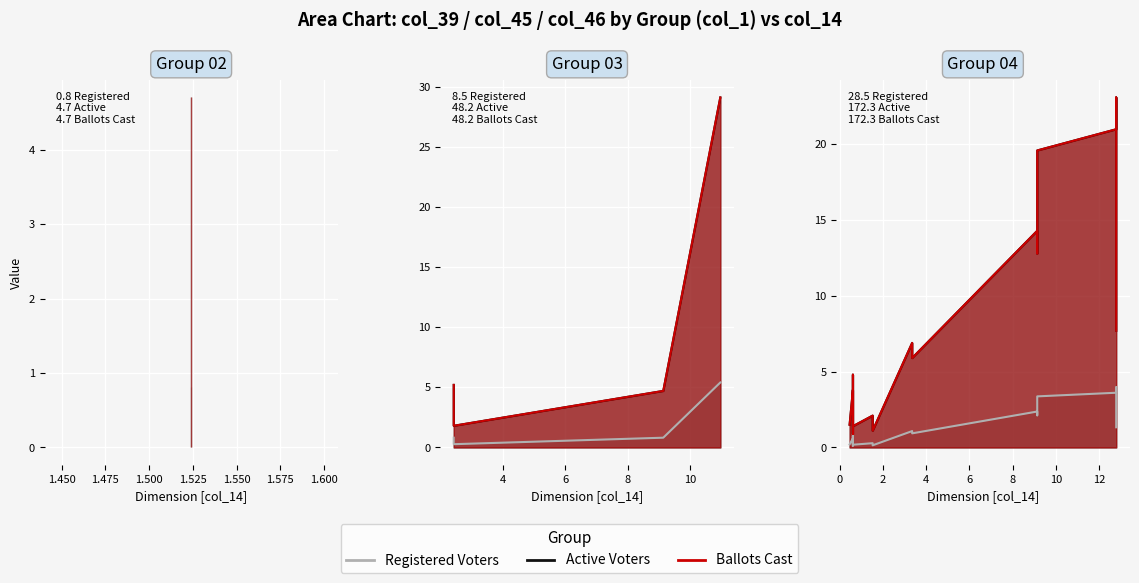

After their last crossing, which series has the higher values: col_14 or col_45?

col_45